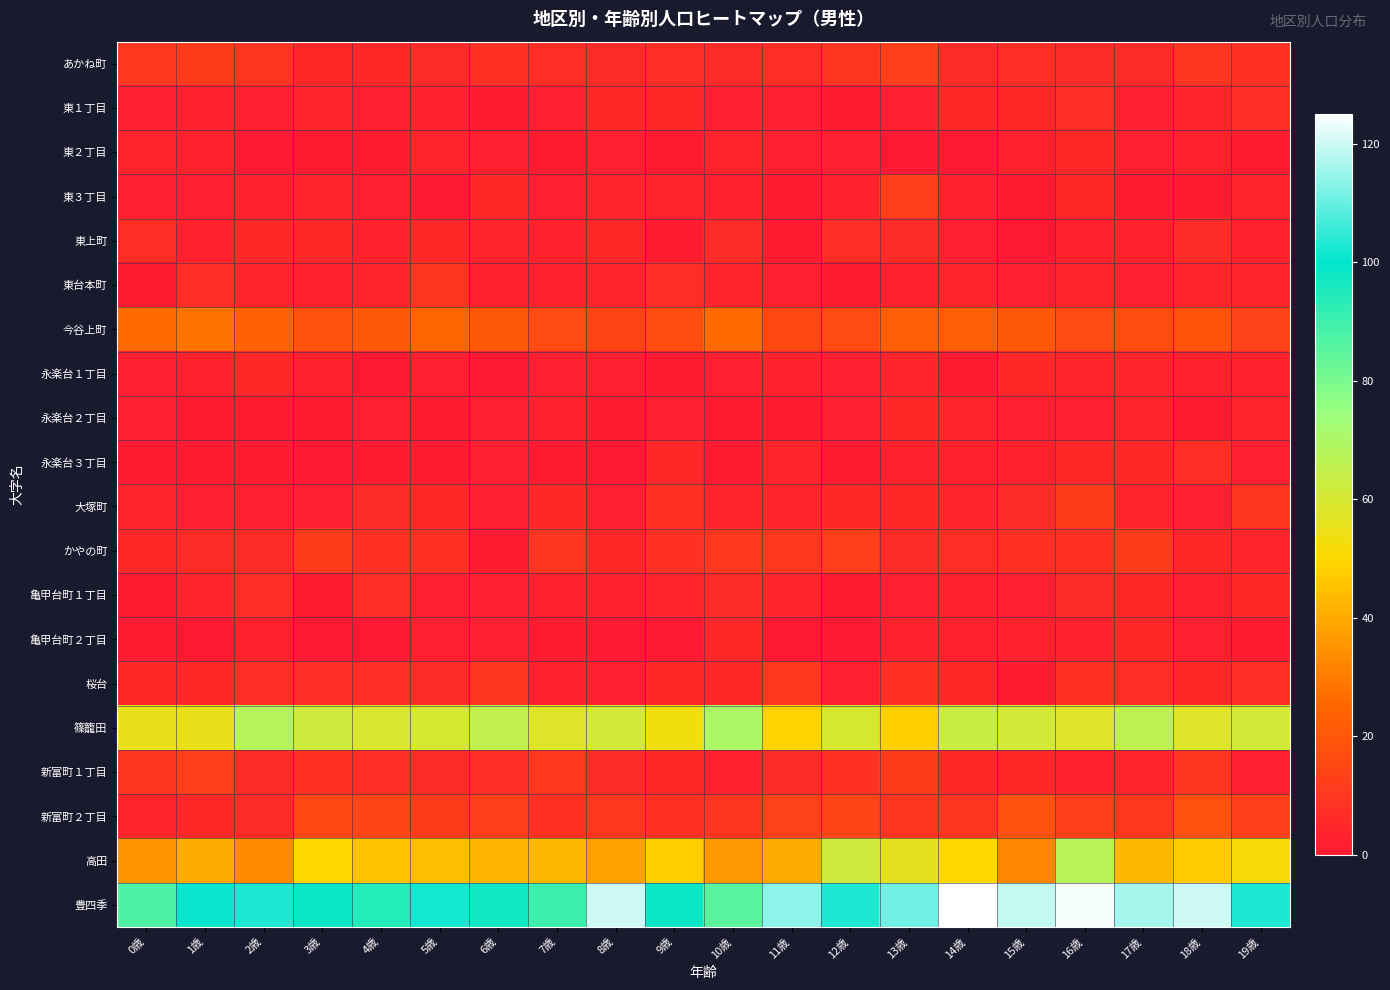

Which series has the widest spread of values?

豊四季